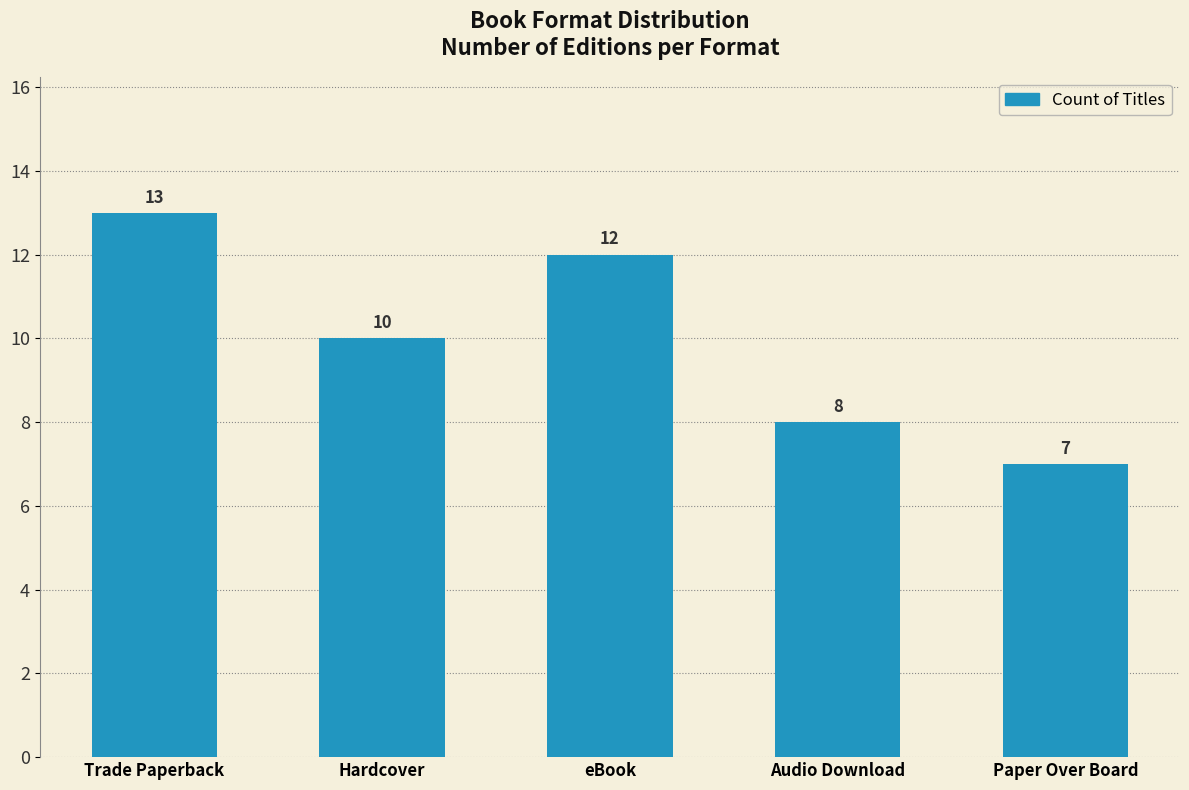

What is the ratio of the value at Trade Paperback to the value at eBook?

1.1